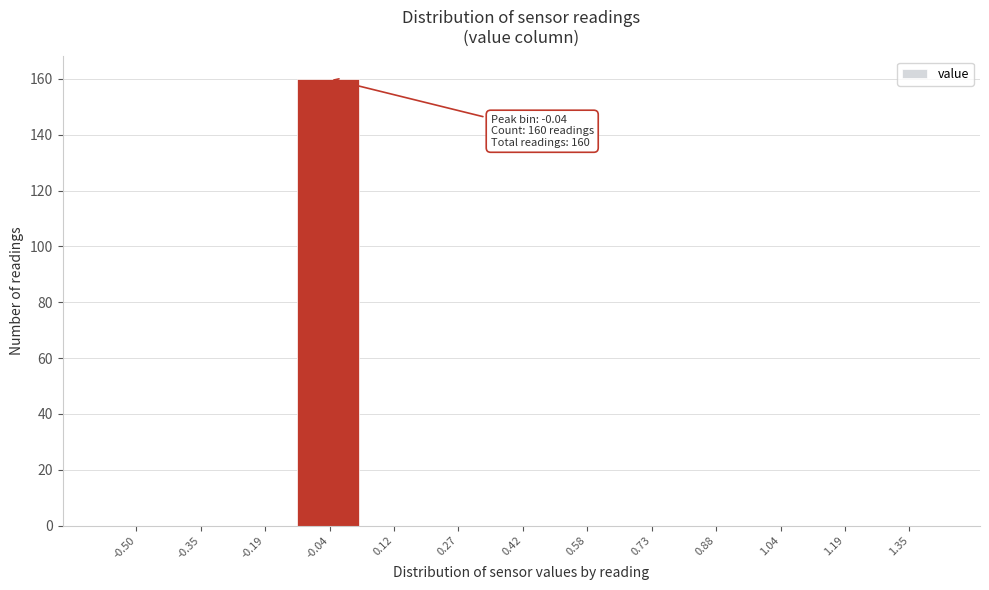

Reading left to right, list all the values displayed in this chart.

-0.50=0	-0.35=0	-0.19=0	-0.04=160	0.12=0	0.27=0	0.42=0	0.58=0	0.73=0	0.88=0	1.04=0	1.19=0	1.35=0